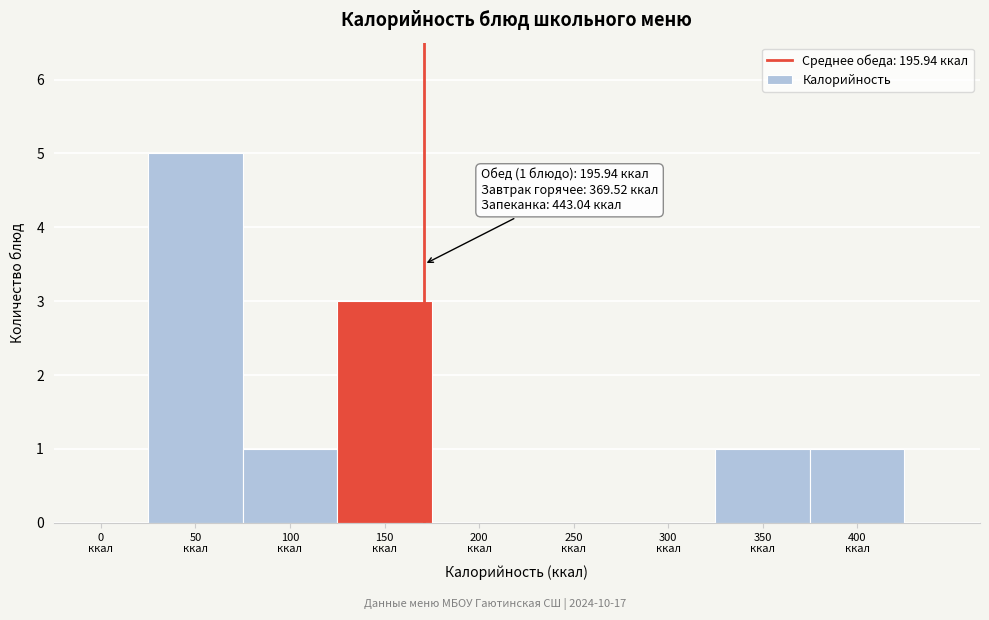

What is the sum of all values?

11